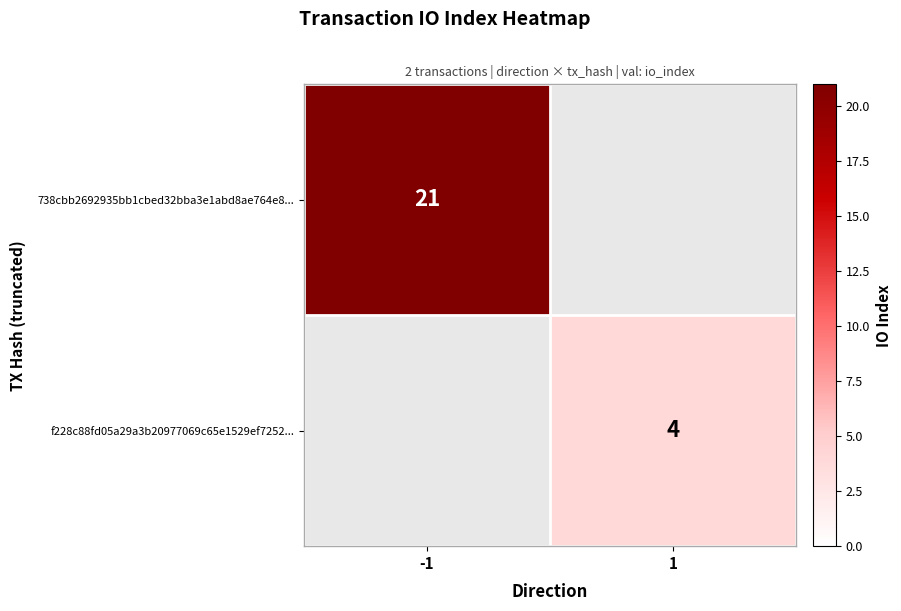

Is it true that 738cbb2692935bb1cbed32bba3e1abd8ae764e8... equals 21 at -1?

True